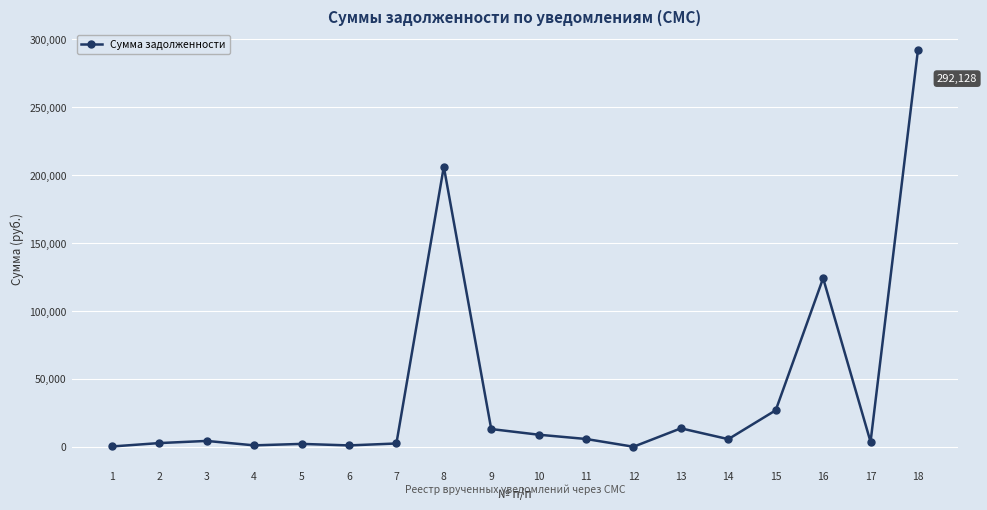

What is the smallest value displayed?

7.0